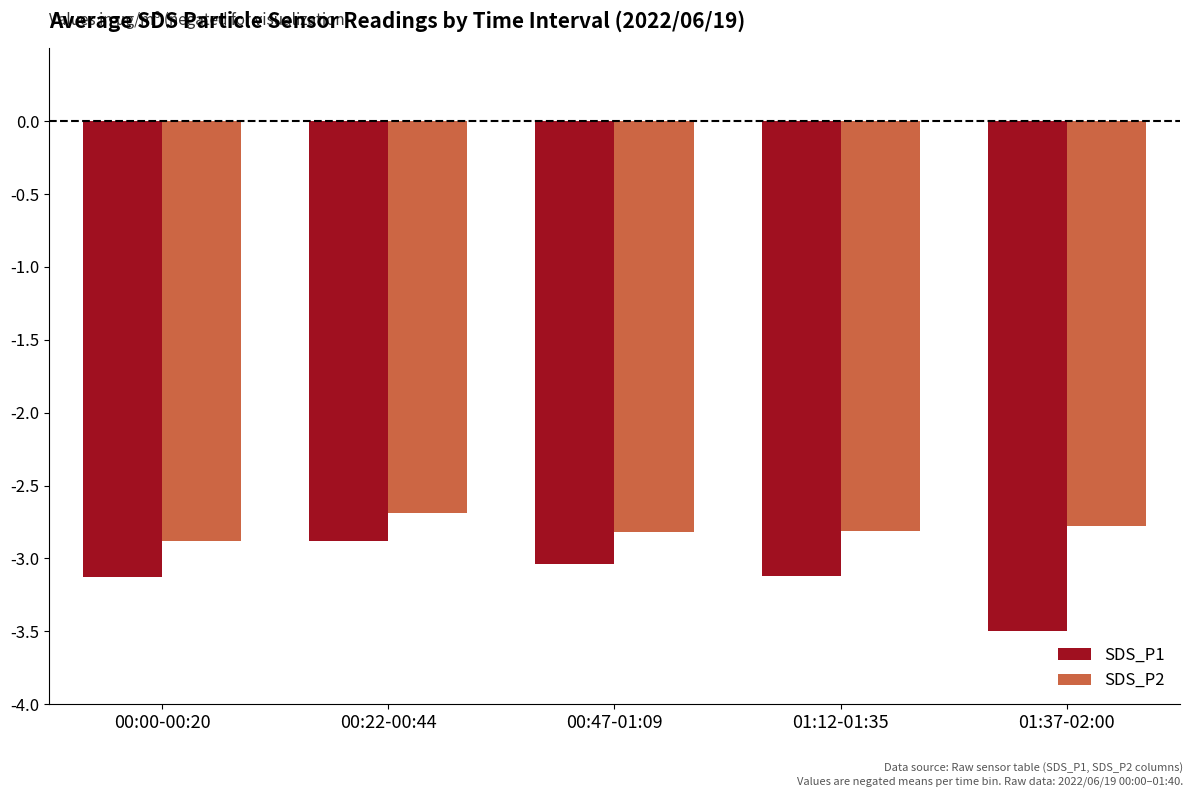

Are the bars grouped side by side (vs. stacked)?

Yes